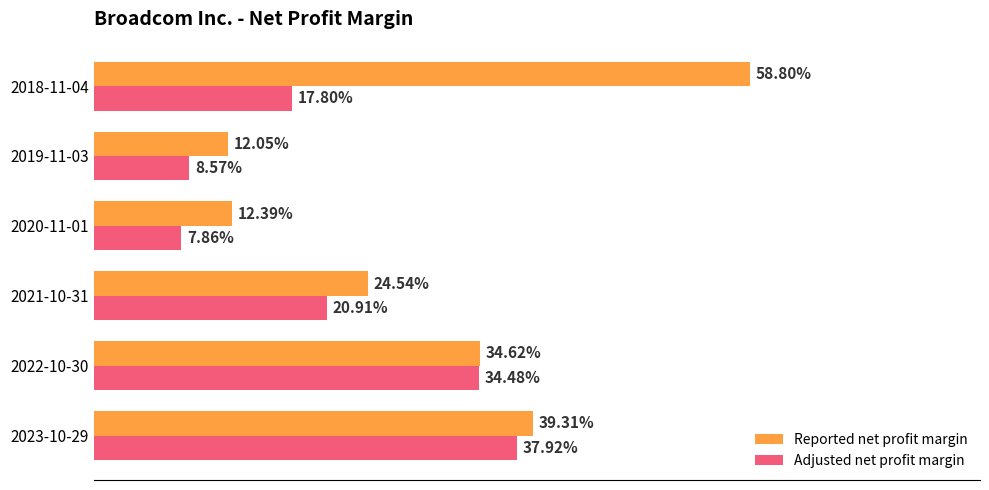

What are all the series names shown in the legend?

Reported net profit margin, Adjusted net profit margin